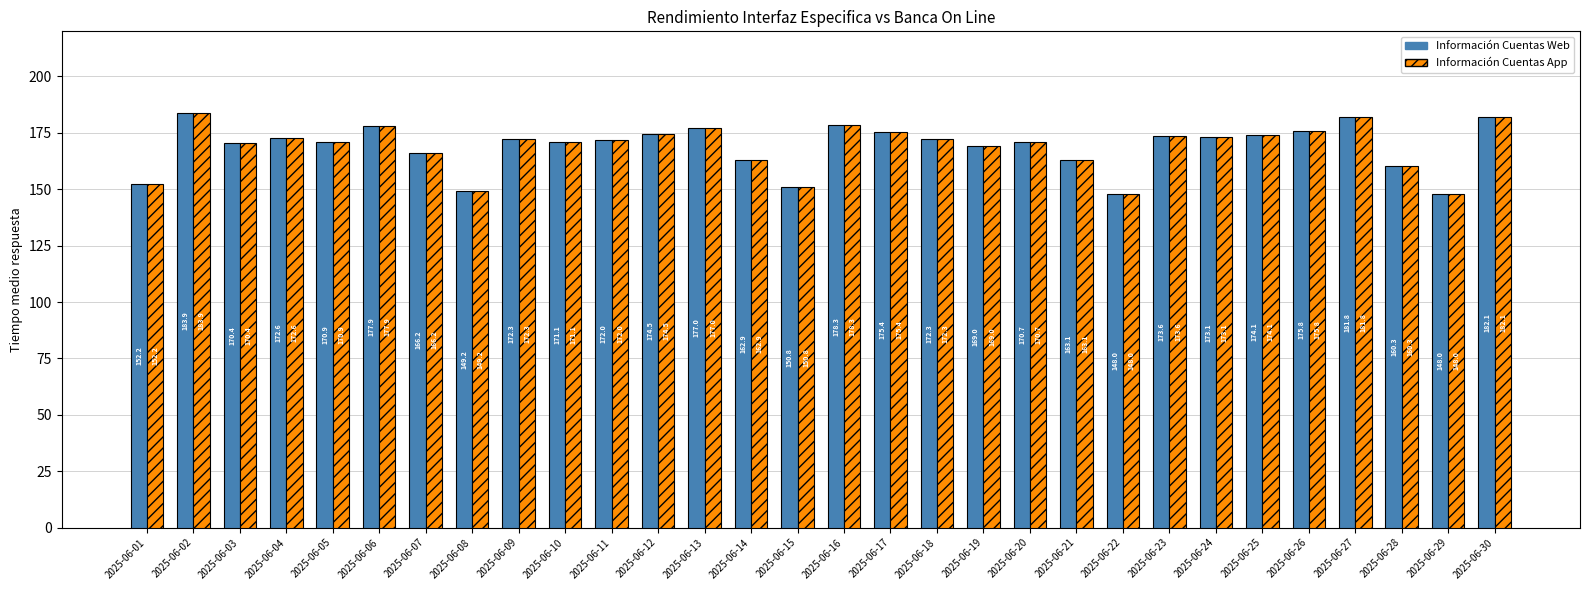

How many bars are there in total?

60